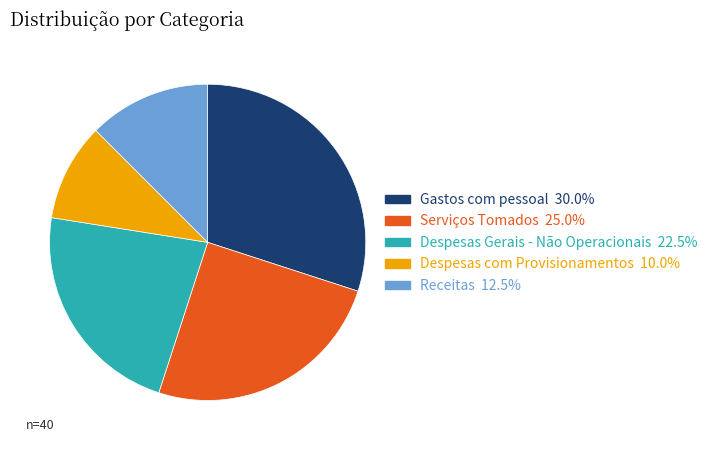

Count the number of slices in the pie.

5